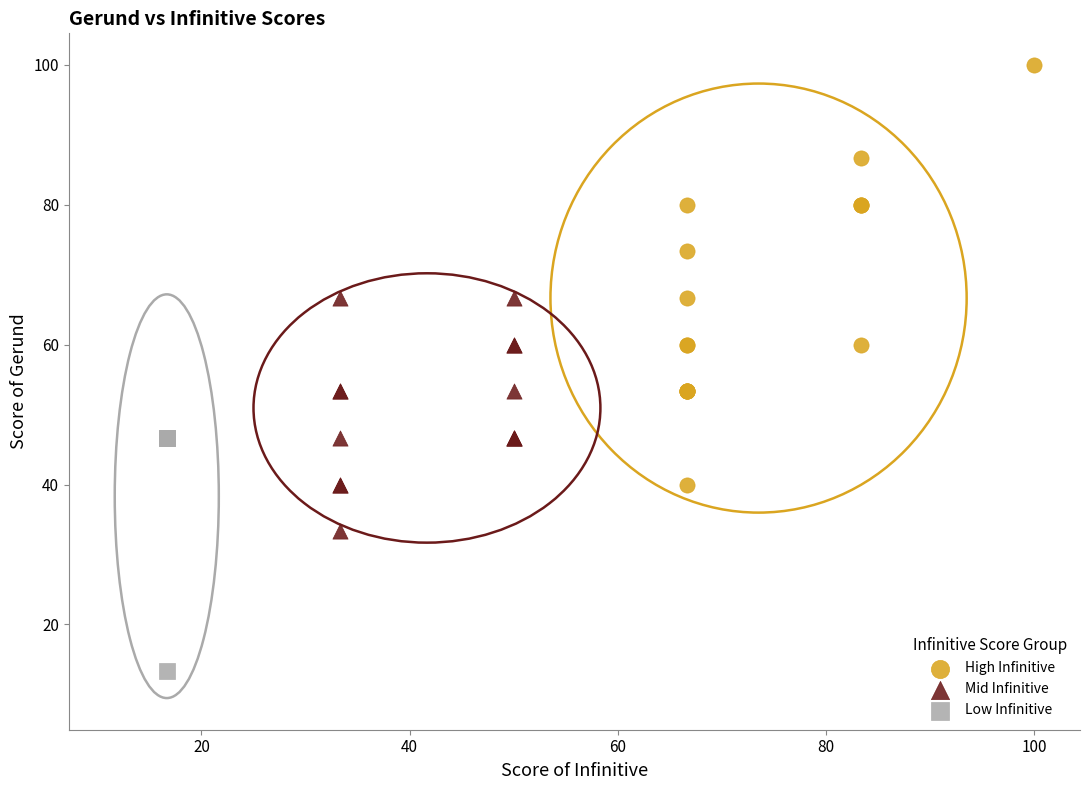

Which series contains the lowest Y value?

Low Infinitive